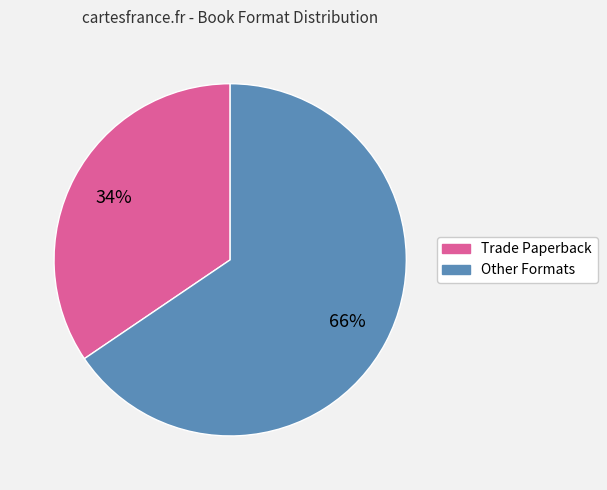

Count the number of slices in the pie.

2